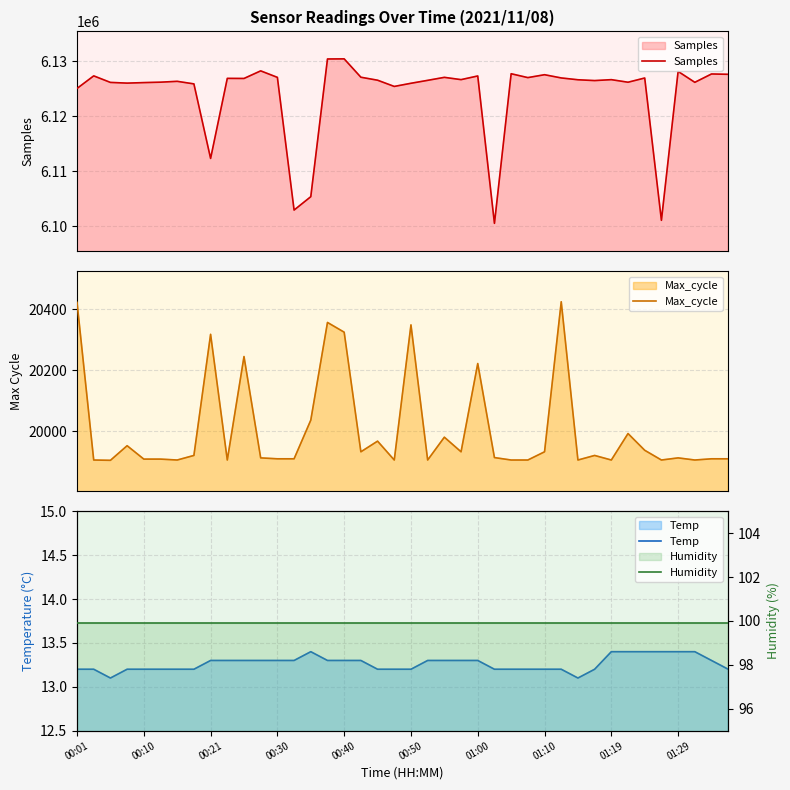

True or false: Max_cycle and Humidity cross at least once.

False